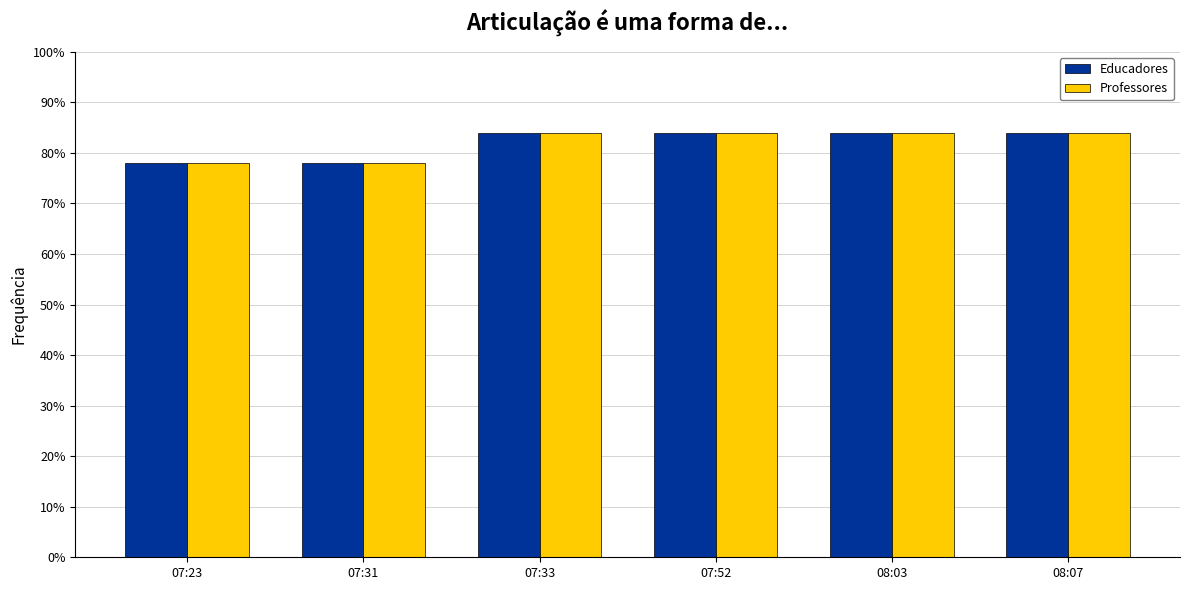

What are all the series names shown in the legend?

Educadores, Professores